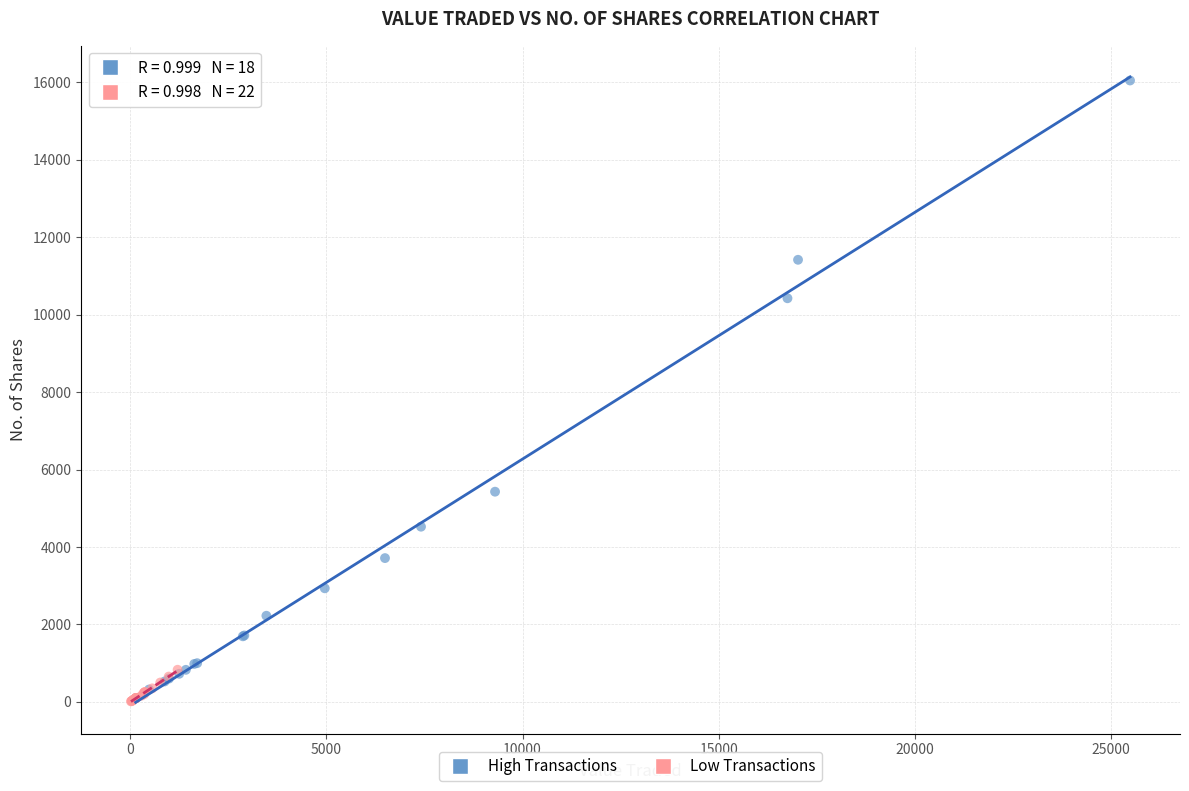

Which series has the widest spread of Y values?

High Transactions